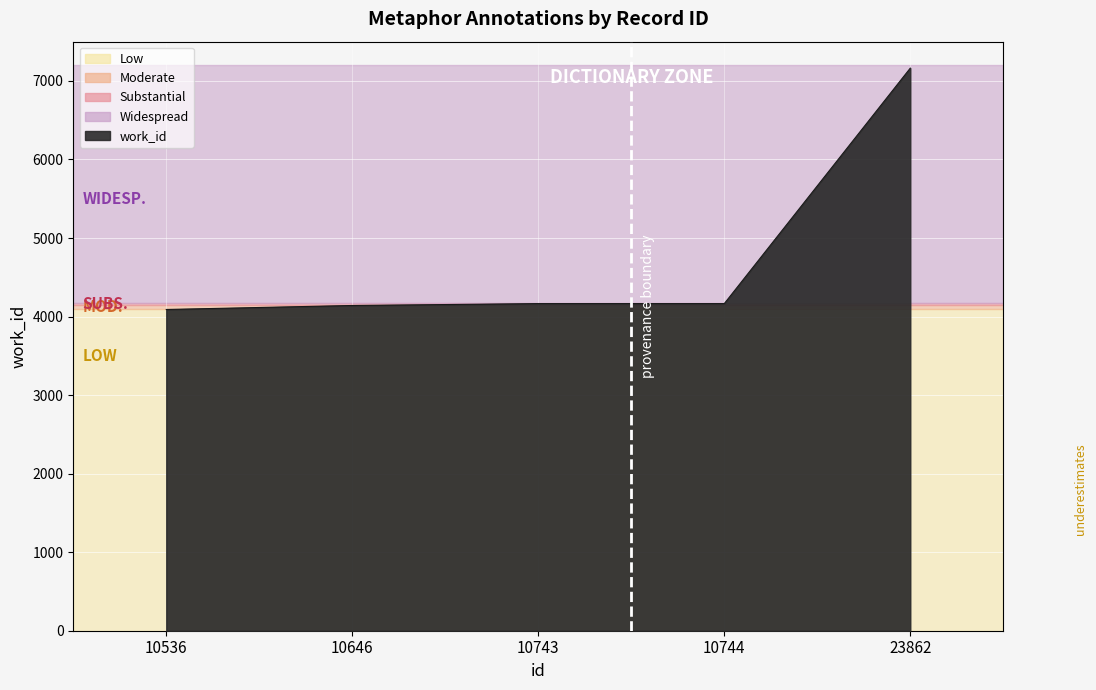

What is the ratio of the value at 23862 to the value at 10646?

1.7